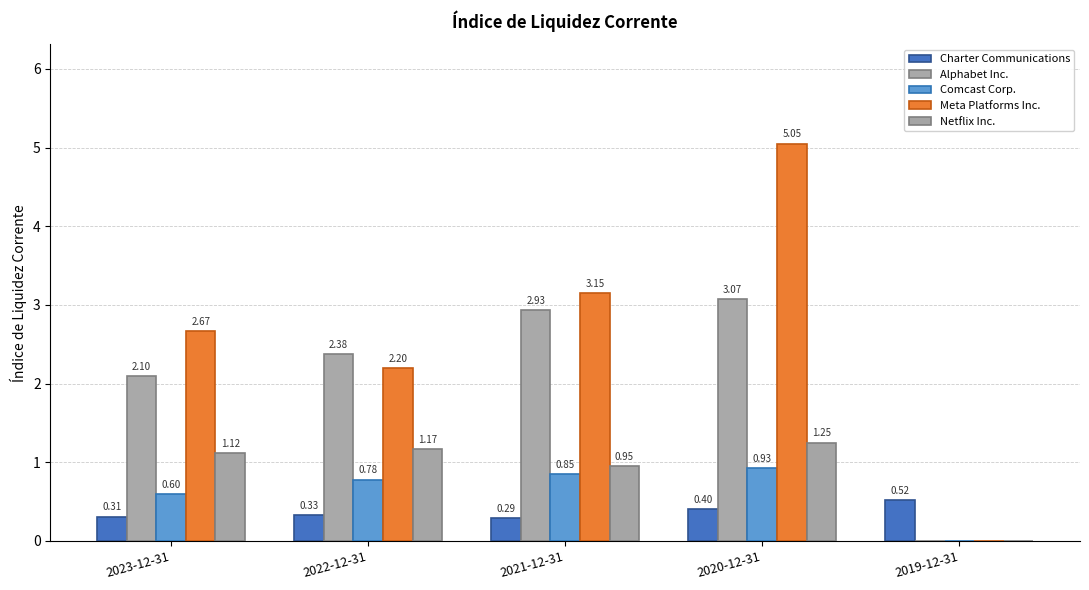

How many distinct data groups are displayed?

5